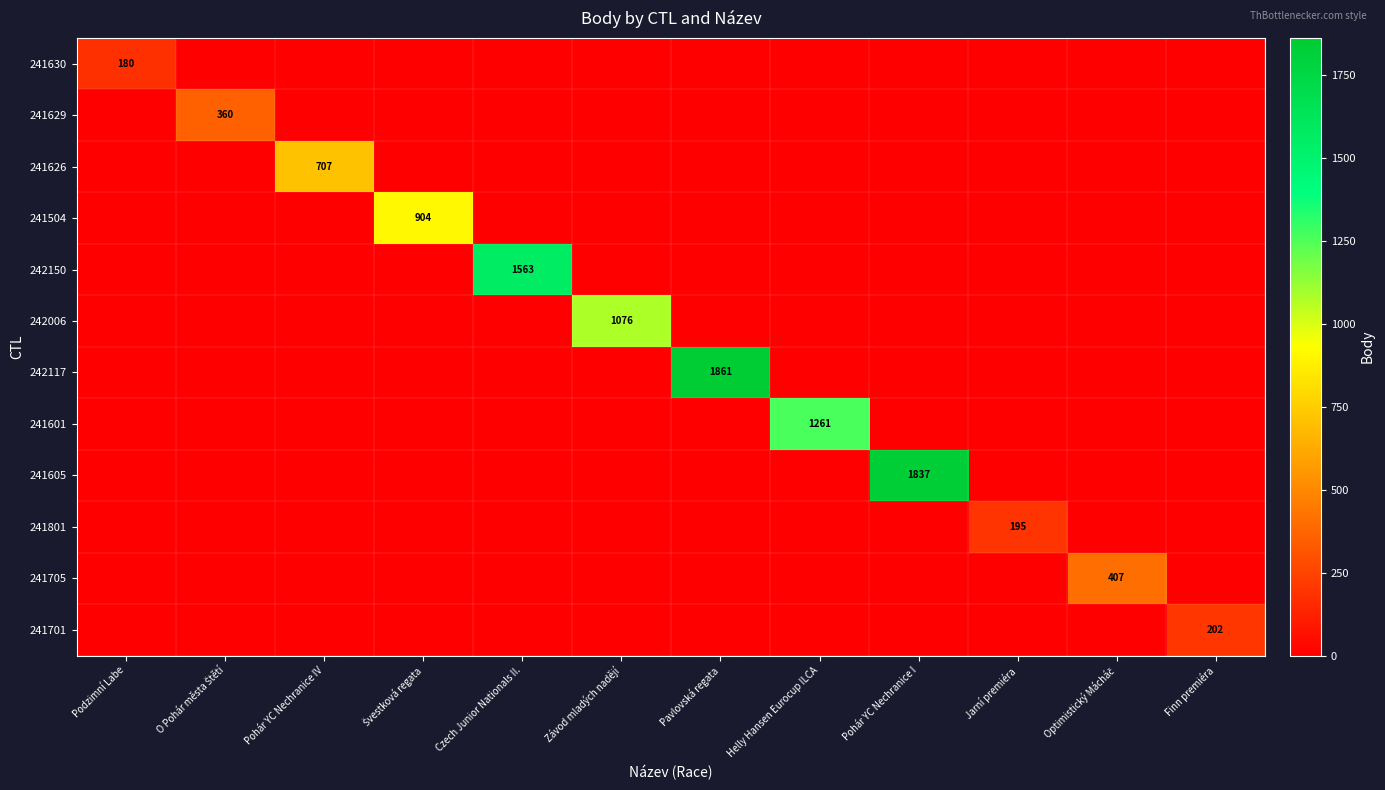

What is the sum of the 241629 values at Závod mladých nadějí and O Pohár města Štětí?

360